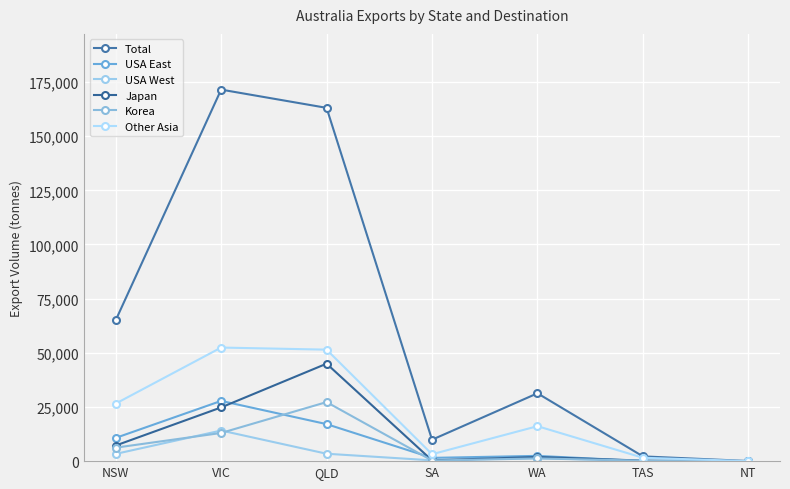

What is the difference between the Other Asia values at QLD and VIC?

964